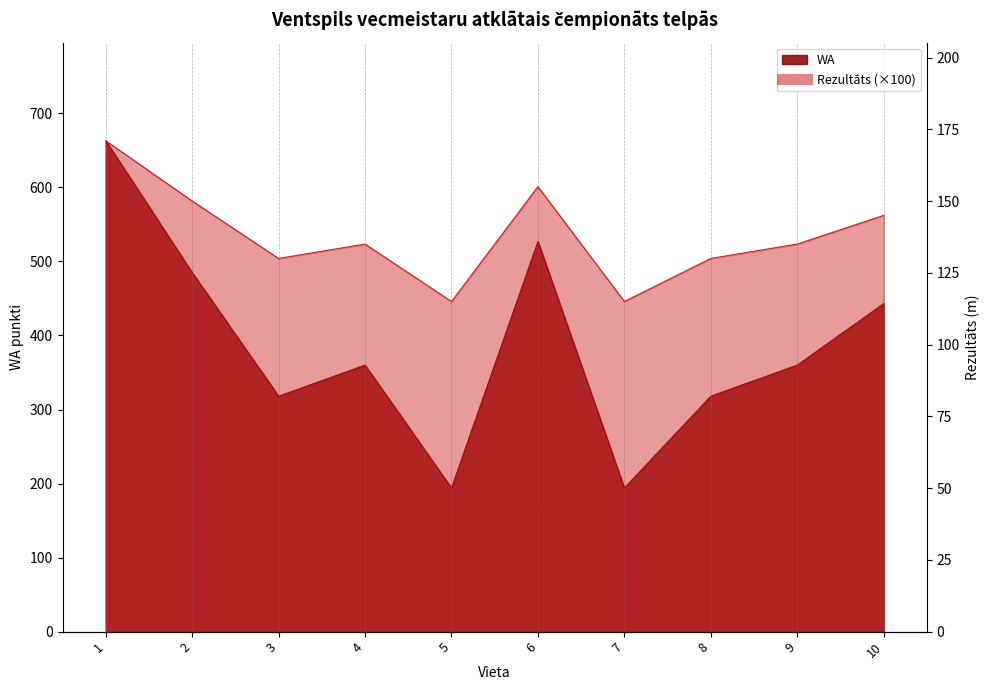

True or false: Rezultāts and WA intersect in this chart.

False